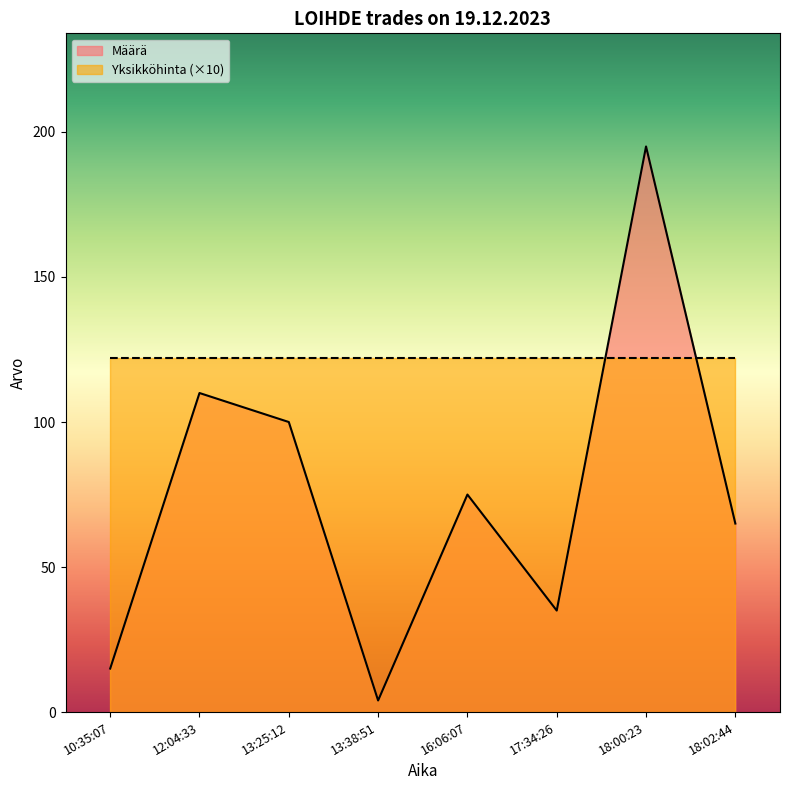

What is the ratio of the value at 13:25:12 to the value at 18:00:23?

0.5